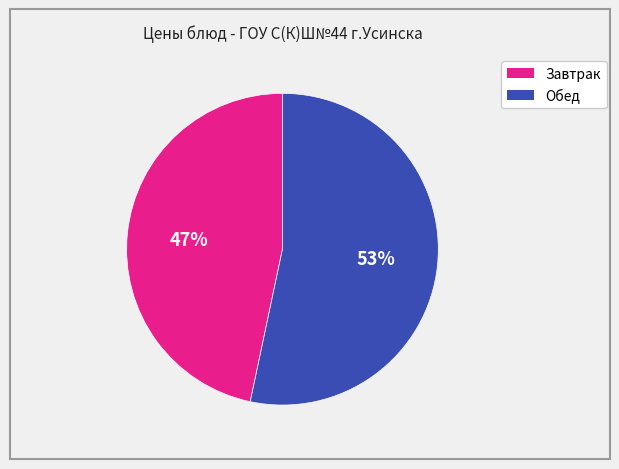

Does any single category account for the majority?

Yes